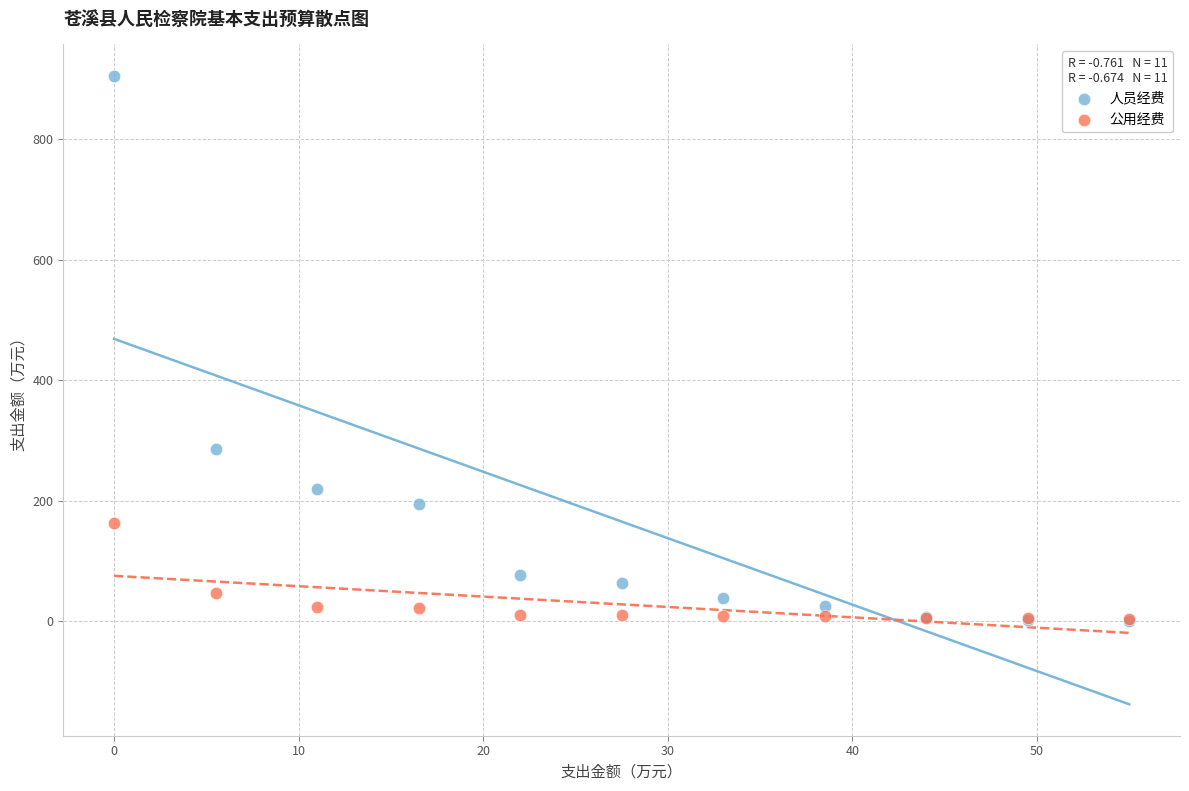

What are all the series names shown in the legend?

人员经费, 公用经费